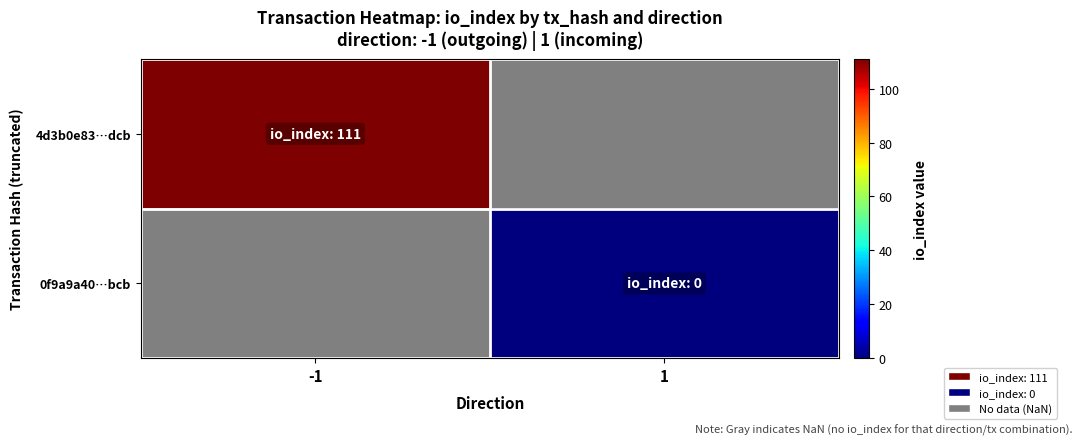

What is the maximum value shown in the chart?

111.0